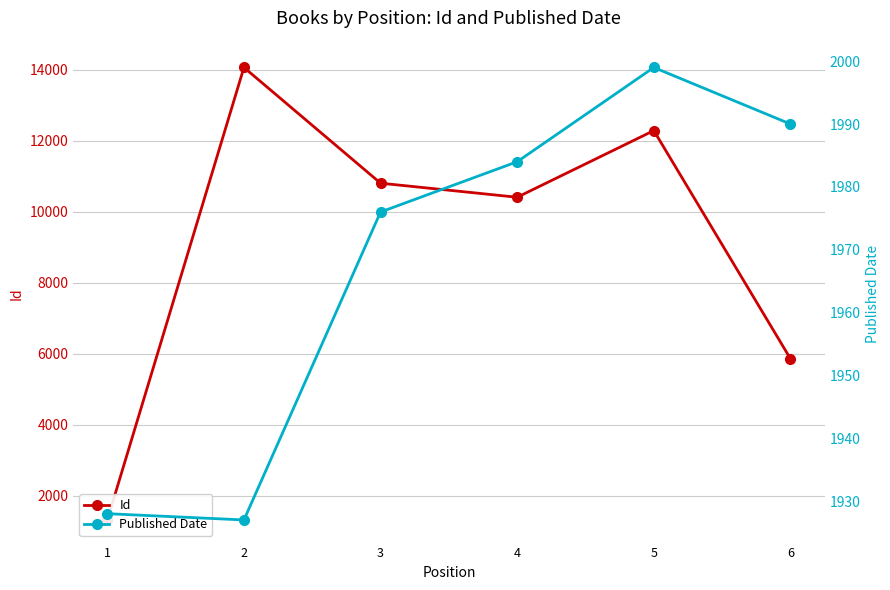

Which series changed the most between 2 and 6?

Id